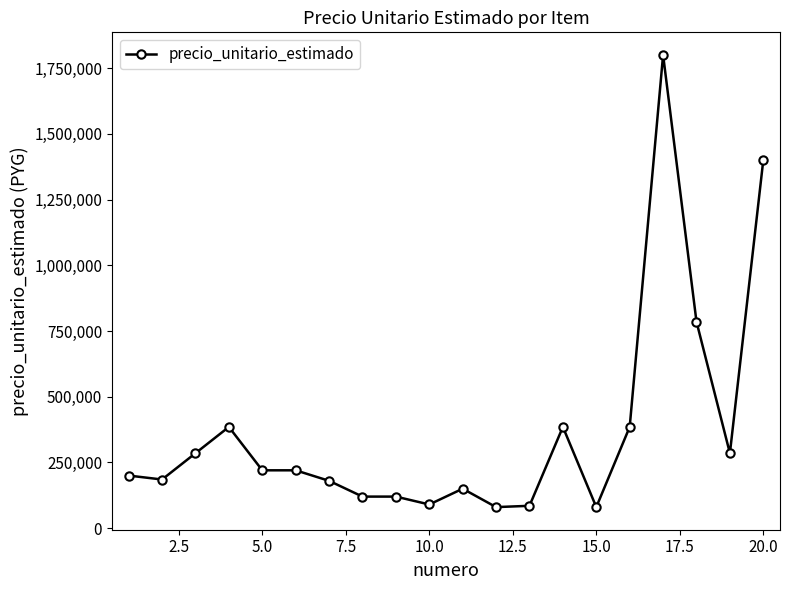

True or false: there are more than 0 points higher than both neighbors.

True